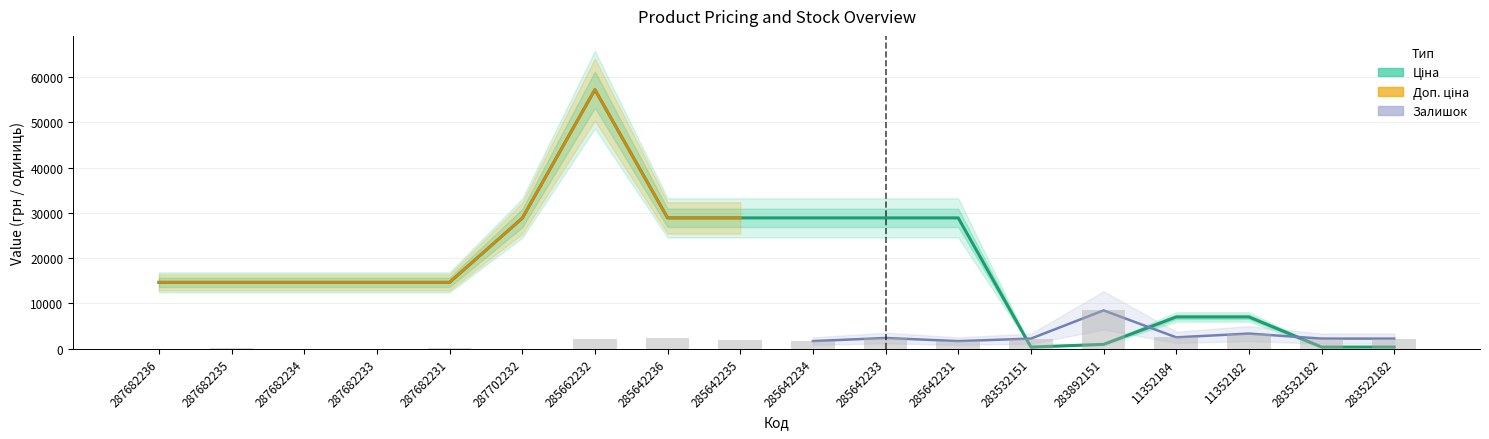

Which series has the largest range (max minus min)?

Ціна